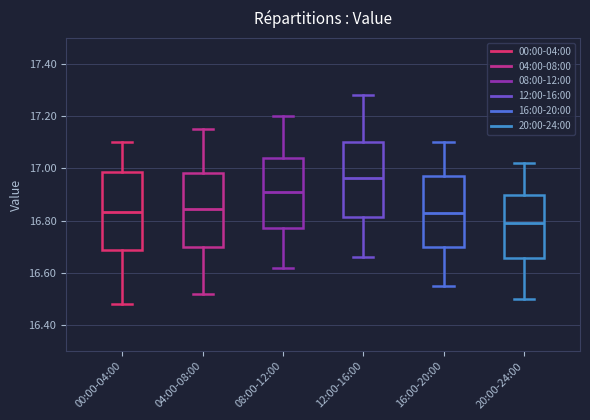

Reading left to right, transcribe this box plot: for each box, give where its median line is, the range the box spans, and where its two whiskers end, as read against the y-axis. The values are not printed on the chart, so give them approximately, as read against the axis.

00:00-04:00: median 16.84, box 16.68 to 16.98, whiskers 16.48 to 17.10
04:00-08:00: median 16.84, box 16.70 to 16.98, whiskers 16.52 to 17.16
08:00-12:00: median 16.92, box 16.78 to 17.04, whiskers 16.62 to 17.20
12:00-16:00: median 16.96, box 16.82 to 17.10, whiskers 16.66 to 17.28
16:00-20:00: median 16.84, box 16.70 to 16.98, whiskers 16.56 to 17.10
20:00-24:00: median 16.80, box 16.66 to 16.90, whiskers 16.50 to 17.02